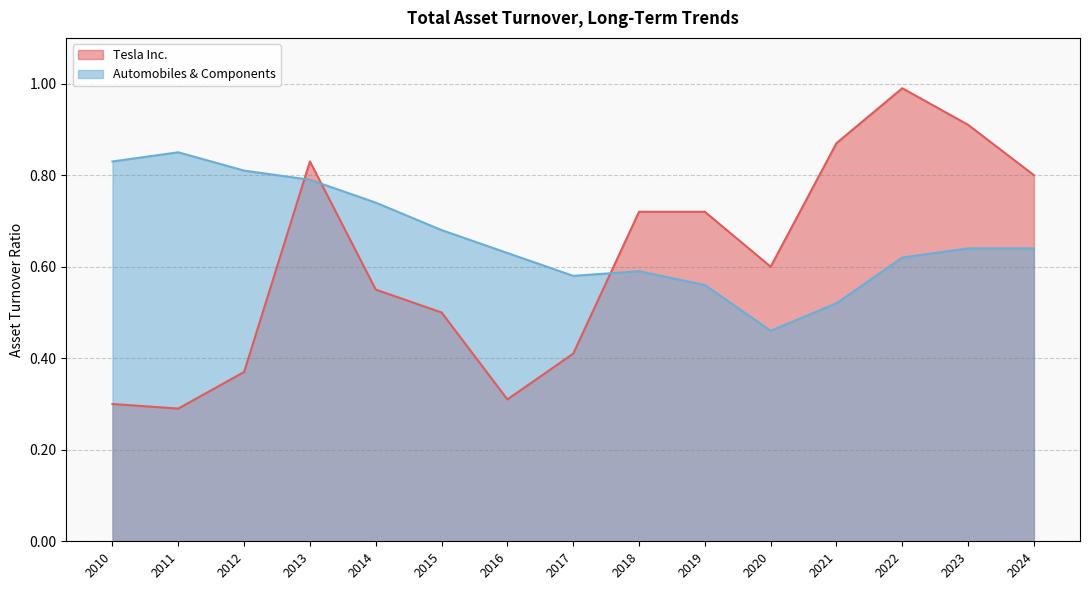

Reading right to left, extract all data points from this chart.

Tesla Inc.: 2024=0.8	2023=0.9	2022=1.0	2021=0.9	2020=0.6	2019=0.7	2018=0.7	2017=0.4	2016=0.3	2015=0.5	2014=0.6	2013=0.8	2012=0.4	2011=0.3	2010=0.3
Automobiles & Components: 2024=0.6	2023=0.6	2022=0.6	2021=0.5	2020=0.5	2019=0.6	2018=0.6	2017=0.6	2016=0.6	2015=0.7	2014=0.7	2013=0.8	2012=0.8	2011=0.8	2010=0.8